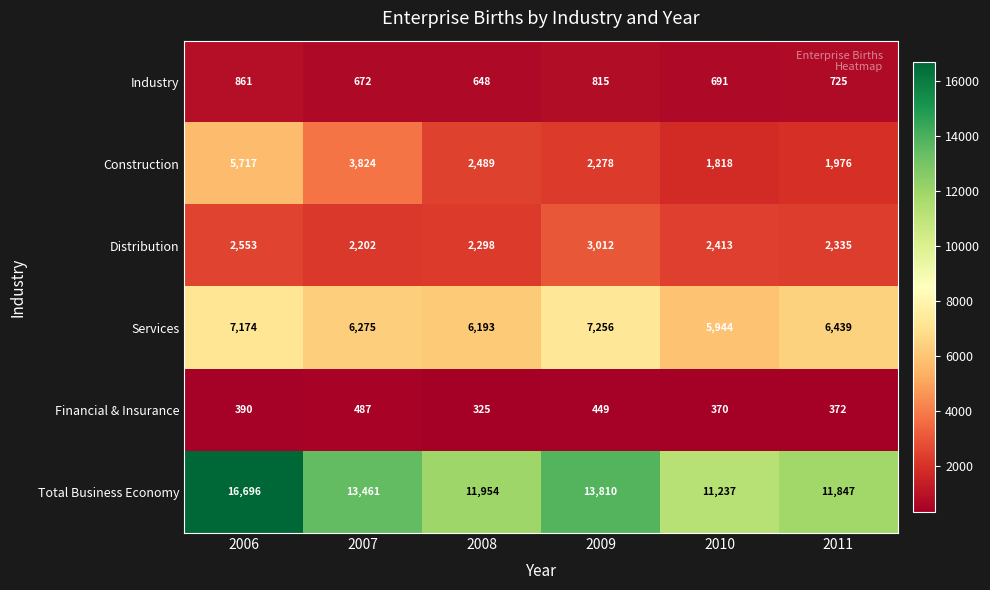

Which label corresponds to the largest value in the chart?

2006